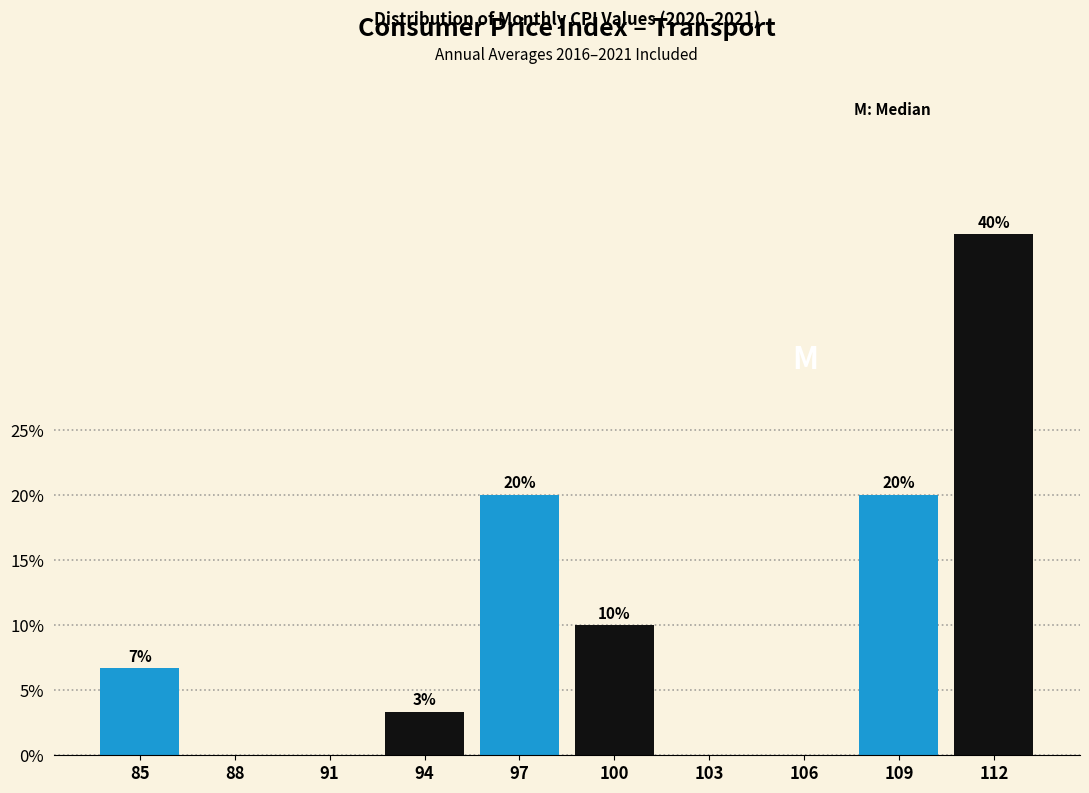

At which label does the data first exceed 6?

85